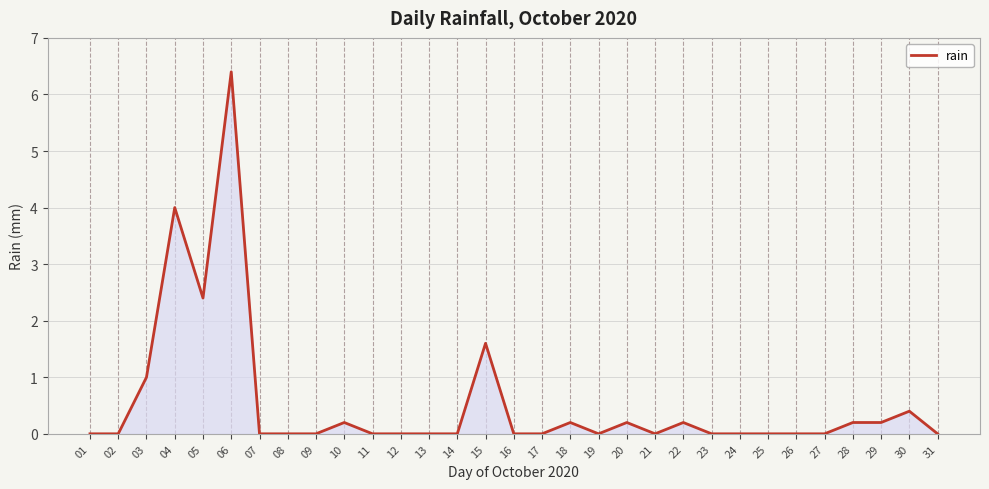

What is the sum of all values?

17.0